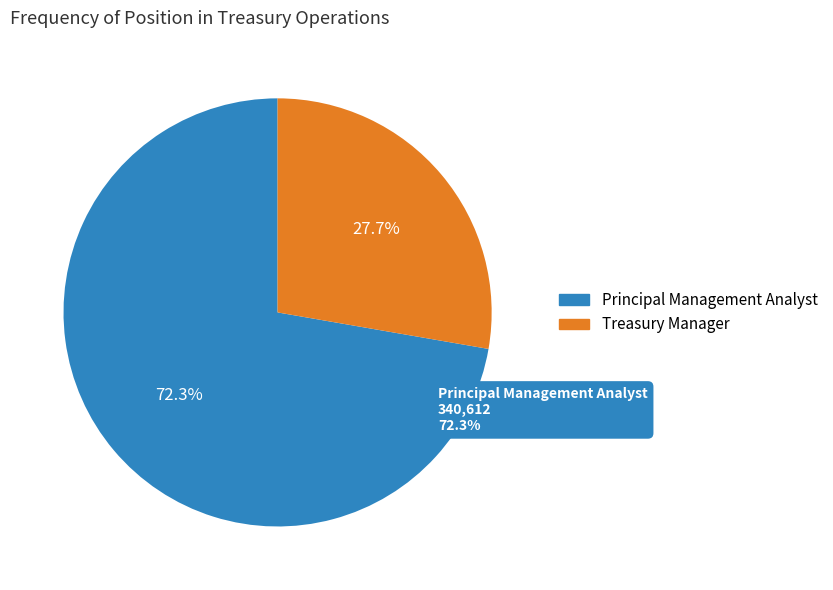

Which slice is the largest?

Principal Management Analyst